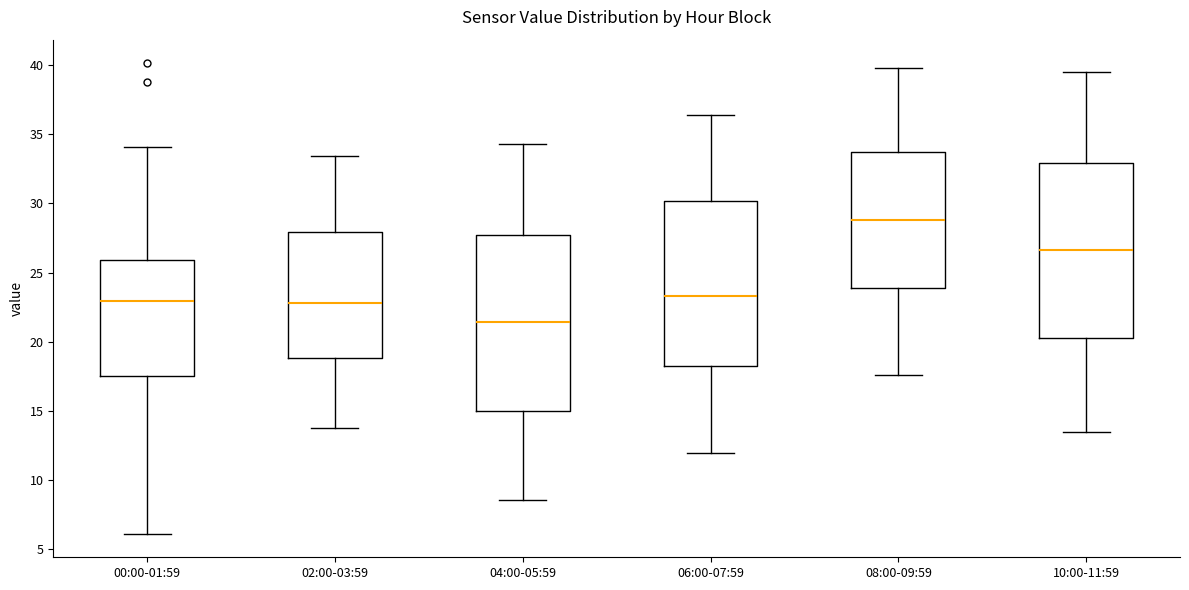

Reading left to right, transcribe this box plot: for each box, give where its median line is, the range the box spans, and where its two whiskers end, as read against the y-axis. The values are not printed on the chart, so give them approximately, as read against the axis.

00:00-01:59: median 23.0, box 17.5 to 26.0, whiskers 6.0 to 34.0
02:00-03:59: median 23.0, box 19.0 to 28.0, whiskers 14.0 to 33.5
04:00-05:59: median 21.5, box 15.0 to 27.5, whiskers 8.5 to 34.5
06:00-07:59: median 23.5, box 18.5 to 30.0, whiskers 12.0 to 36.5
08:00-09:59: median 29.0, box 24.0 to 33.5, whiskers 17.5 to 40.0
10:00-11:59: median 26.5, box 20.5 to 33.0, whiskers 13.5 to 39.5